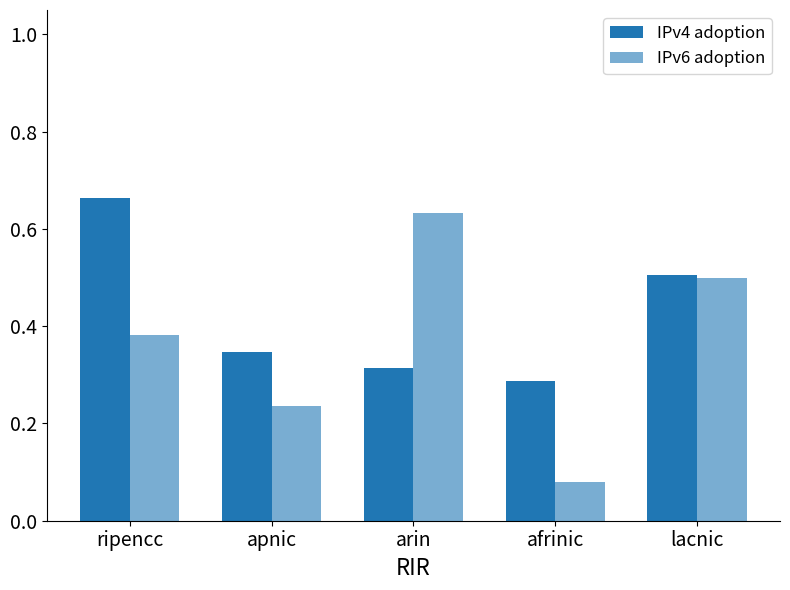

Does the chart contain any negative values?

No